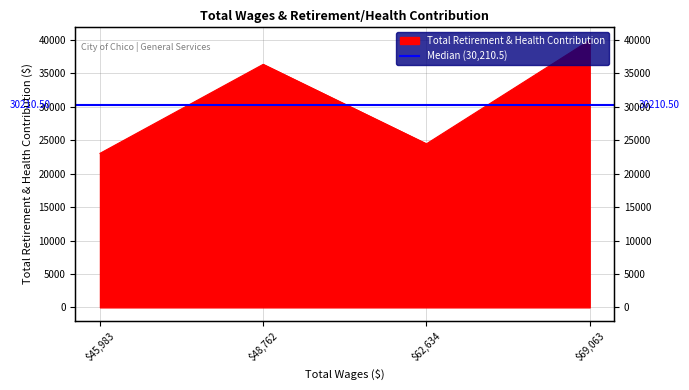

How many data points are above 36355?

1